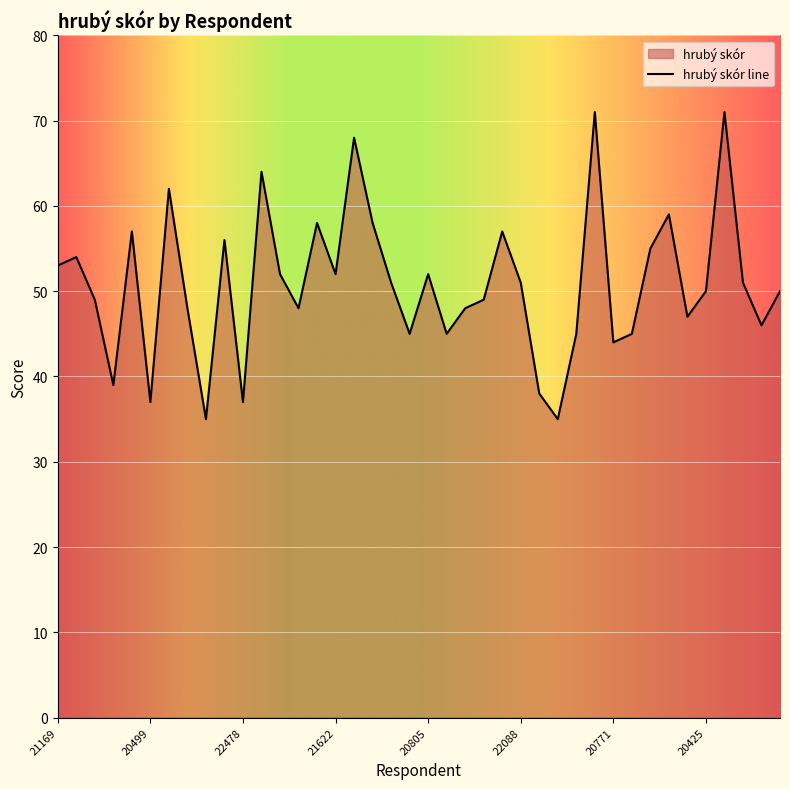

Reading left to right, list all the values displayed in this chart.

53	54	49	39	57	37	62	48	35	56	37	64	52	48	58	52	68	58	51	45	52	45	48	49	57	51	38	35	45	71	44	45	55	59	47	50	71	51	46	50